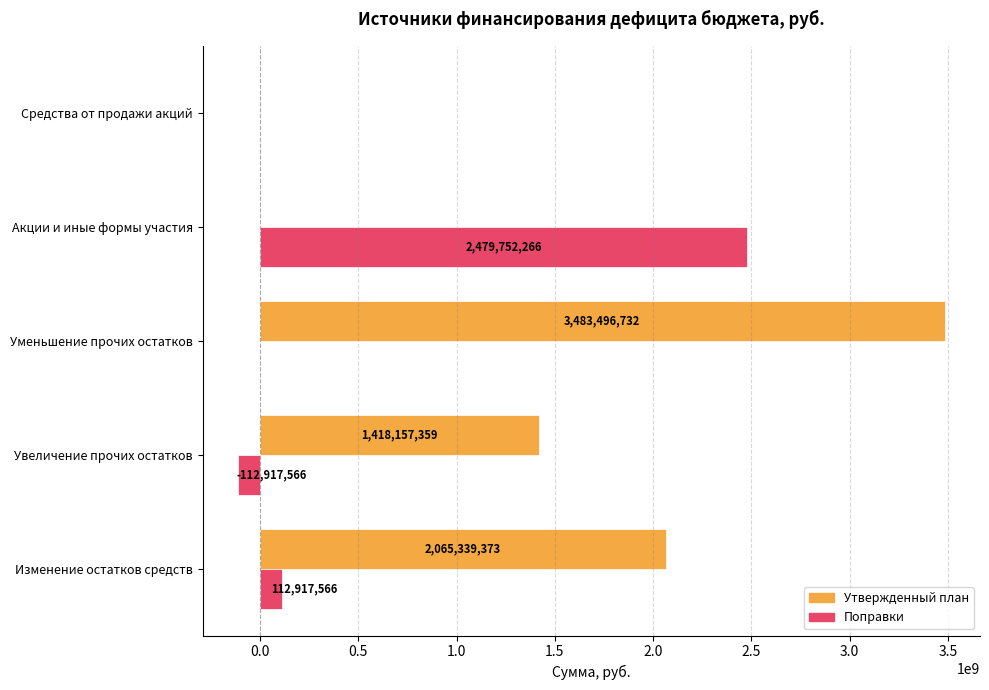

True or false: Поправки has a value of -889281778 at Уменьшение прочих остатков.

False